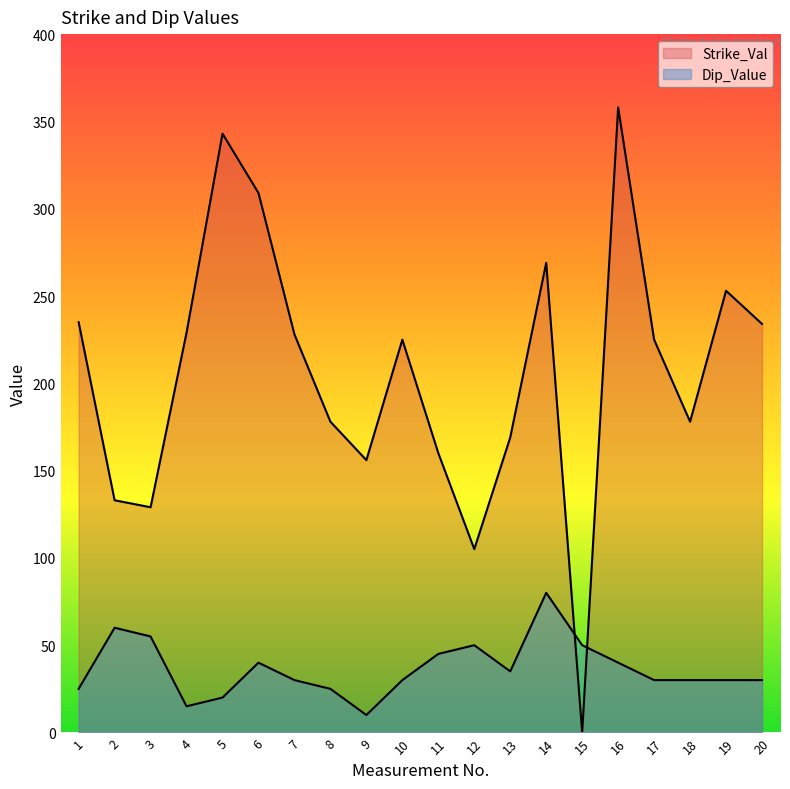

Which series ends up on top after the final intersection of Strike_Val and Dip_Value?

Strike_Val